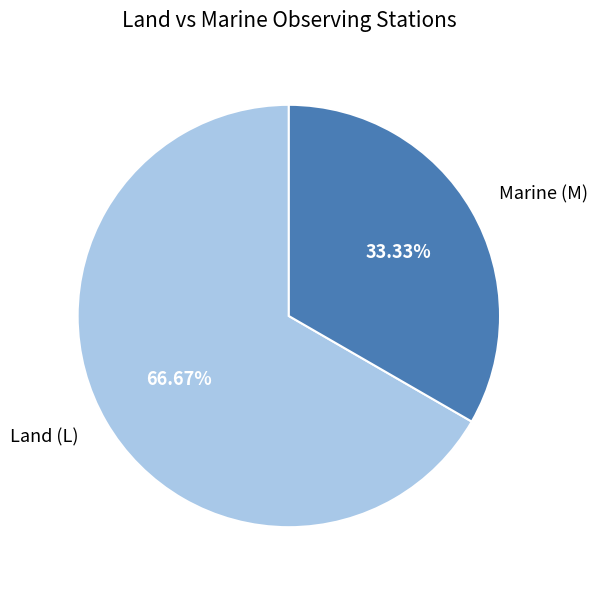

How much of the chart is everything except Marine (M)?

66.7%